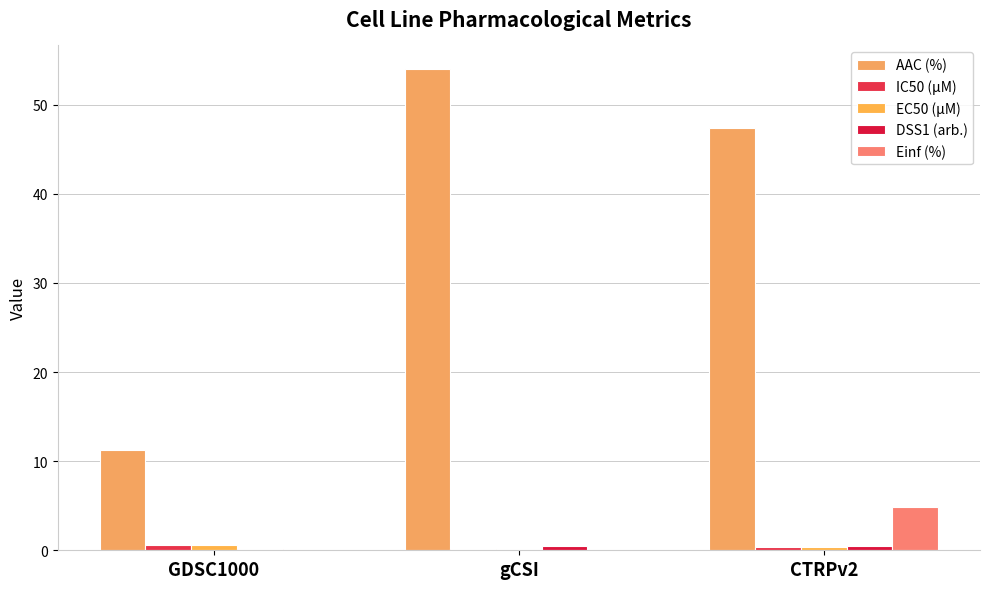

At which label does IC50 (µM) reach its minimum?

gCSI